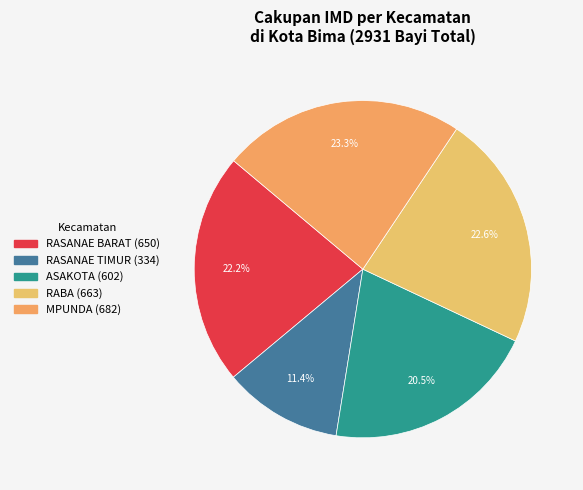

Is it true that RASANAE TIMUR is 11% of the pie?

True